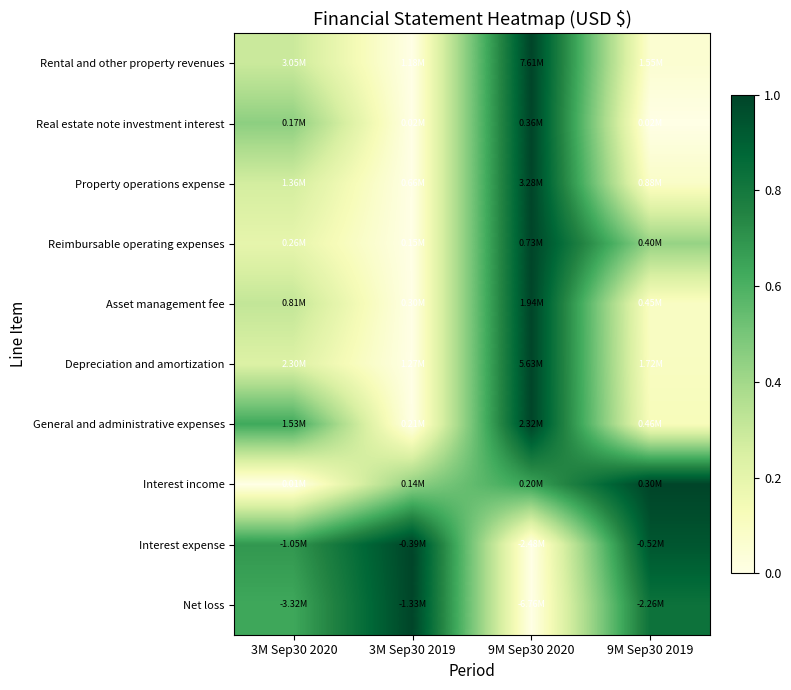

Reading right to left, what are all the values shown in this chart?

Rental and other property revenues: 9M Sep30 2019=0.1	9M Sep30 2020=1.0	3M Sep30 2019=0.0	3M Sep30 2020=0.3
Real estate note investment interest: 9M Sep30 2019=0.0	9M Sep30 2020=1.0	3M Sep30 2019=0.0	3M Sep30 2020=0.5
Property operations expense: 9M Sep30 2019=0.1	9M Sep30 2020=1.0	3M Sep30 2019=0.0	3M Sep30 2020=0.3
Reimbursable operating expenses: 9M Sep30 2019=0.4	9M Sep30 2020=1.0	3M Sep30 2019=0.0	3M Sep30 2020=0.2
Asset management fee: 9M Sep30 2019=0.1	9M Sep30 2020=1.0	3M Sep30 2019=0.0	3M Sep30 2020=0.3
Depreciation and amortization: 9M Sep30 2019=0.1	9M Sep30 2020=1.0	3M Sep30 2019=0.0	3M Sep30 2020=0.2
General and administrative expenses: 9M Sep30 2019=0.1	9M Sep30 2020=1.0	3M Sep30 2019=0.0	3M Sep30 2020=0.6
Interest income: 9M Sep30 2019=1.0	9M Sep30 2020=0.6	3M Sep30 2019=0.4	3M Sep30 2020=0.0
Interest expense: 9M Sep30 2019=0.9	9M Sep30 2020=0.0	3M Sep30 2019=1.0	3M Sep30 2020=0.7
Net loss: 9M Sep30 2019=0.8	9M Sep30 2020=0.0	3M Sep30 2019=1.0	3M Sep30 2020=0.6